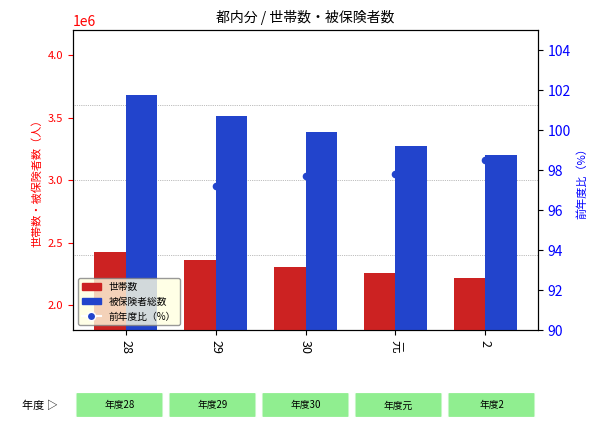

Is the value of 被保険者総数 at 29 greater than the value of 世帯数 at 元?

Yes